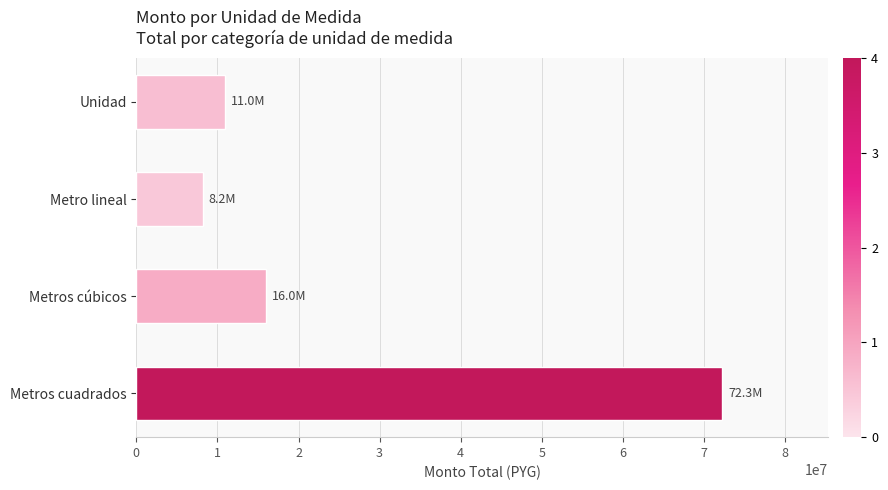

How many data points are less than 15971100?

2